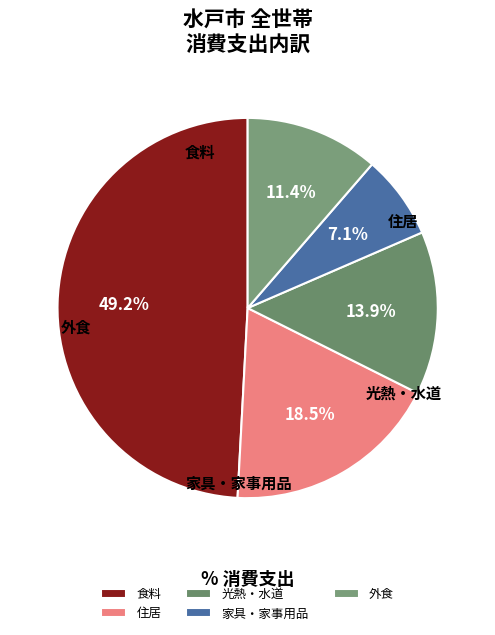

Is there a majority slice in this chart?

No